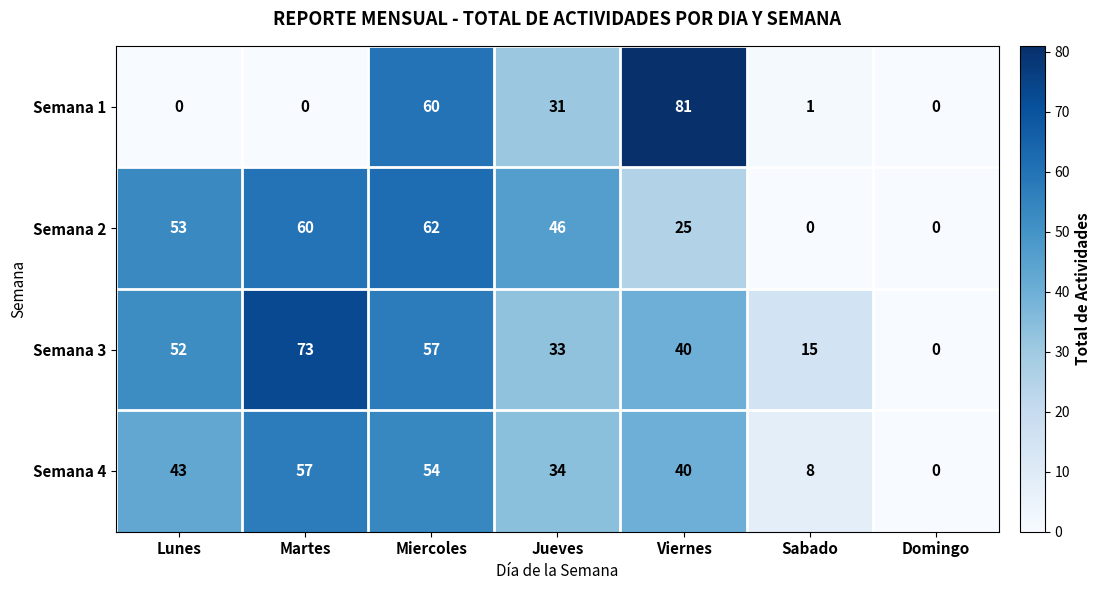

What is the maximum value shown in the chart?

81